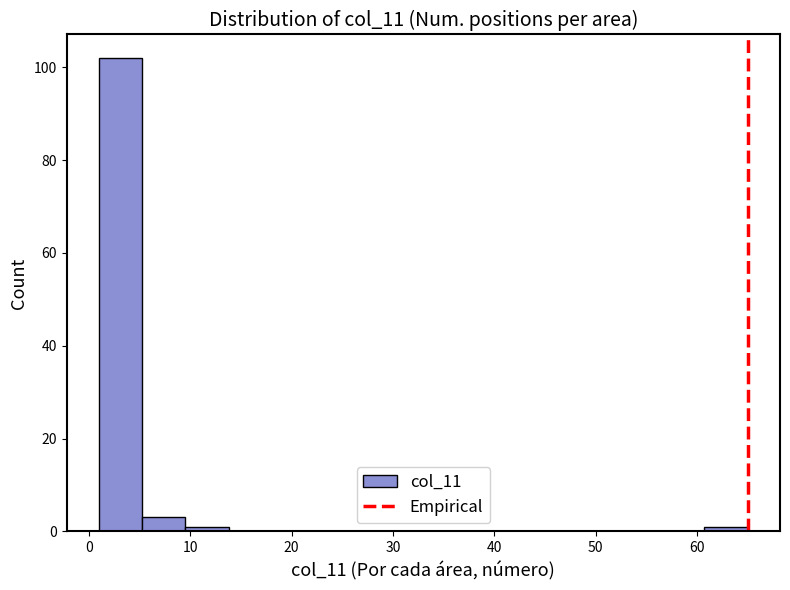

Reading left to right, list every bar in this chart as the range it spans on the x-axis followed by its height. Neither the bar edges nor the heights are printed on the chart, so give them approximately, as read against the axes.

1 to 5: 102
5 to 10: 4
10 to 14: under 2
14 to 18: 0
18 to 22: 0
22 to 27: 0
27 to 31: 0
31 to 35: 0
35 to 39: 0
39 to 44: 0
44 to 48: 0
48 to 52: 0
52 to 56: 0
56 to 61: 0
61 to 65: under 2